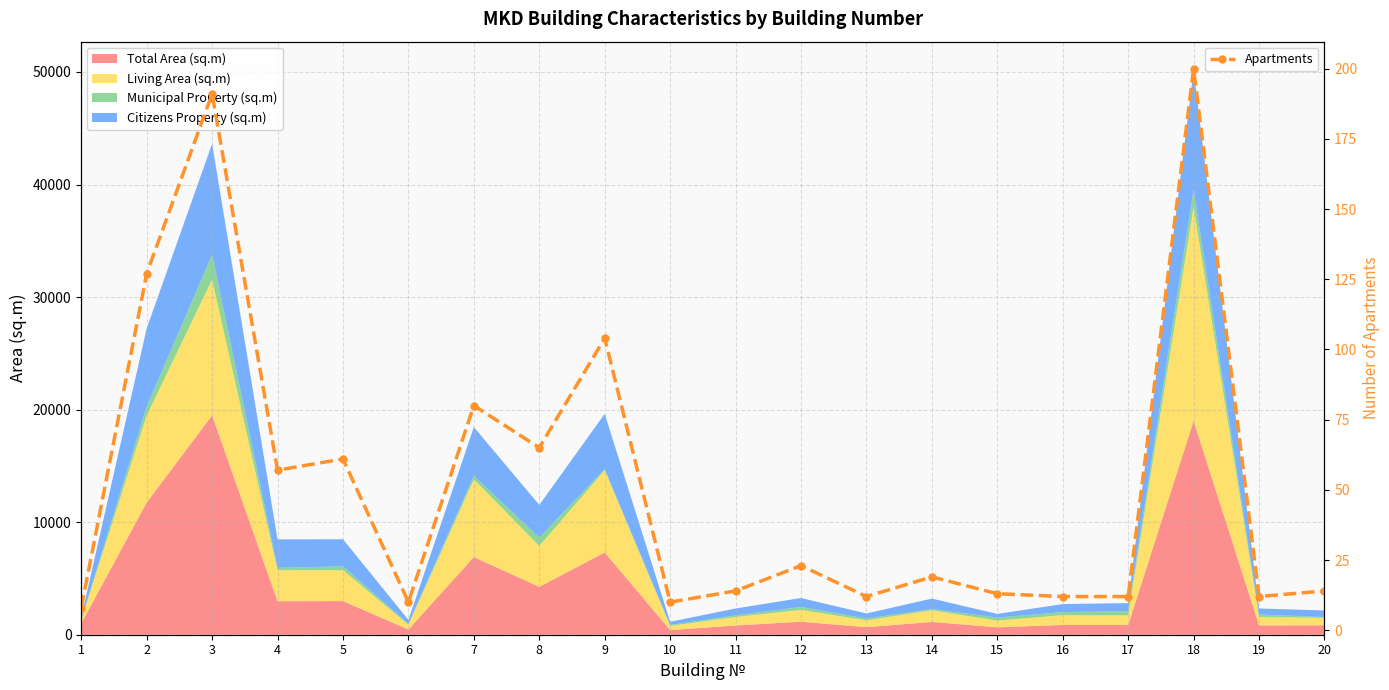

True or false: there are more than 1 points higher than both neighbors.

True